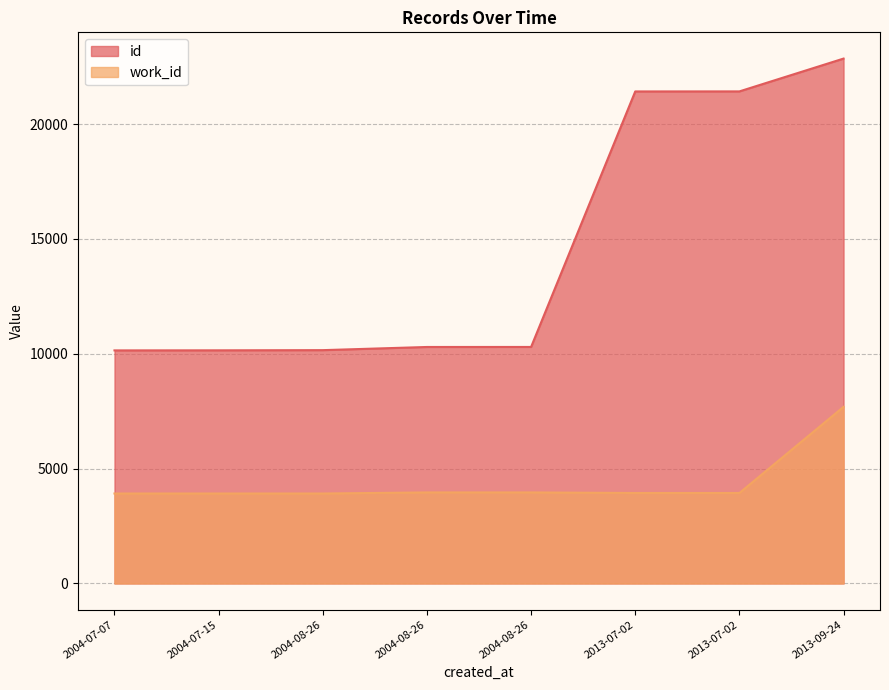

The value of work_id at 2004-08-26 is 1491. True or false?

False